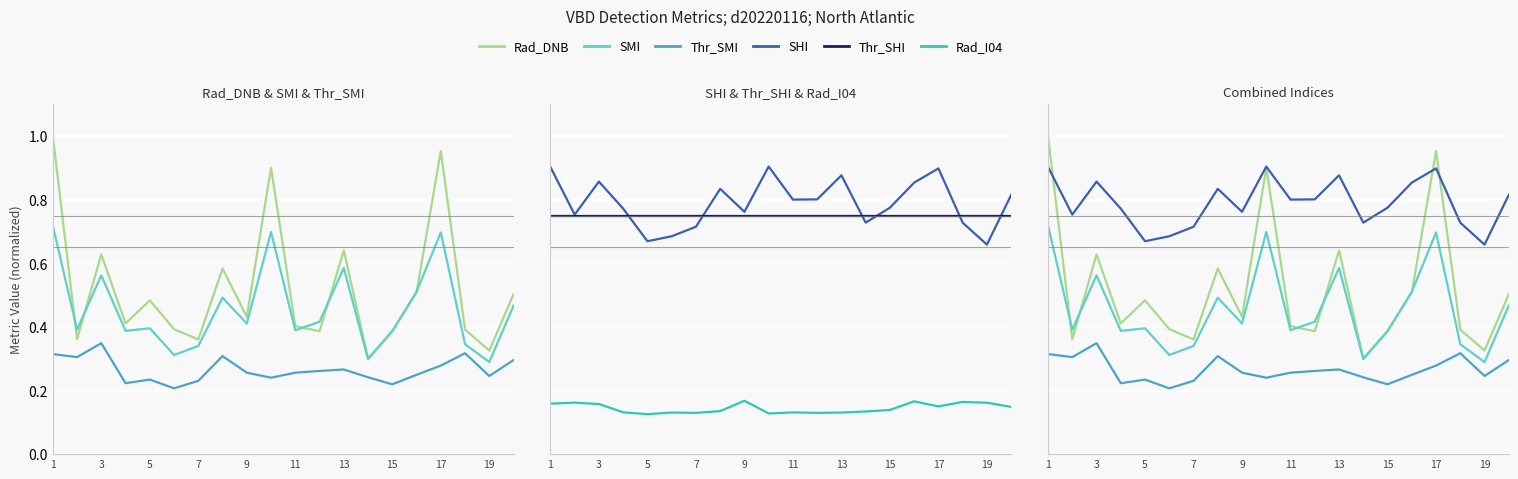

Which category has the highest value across all series?

1